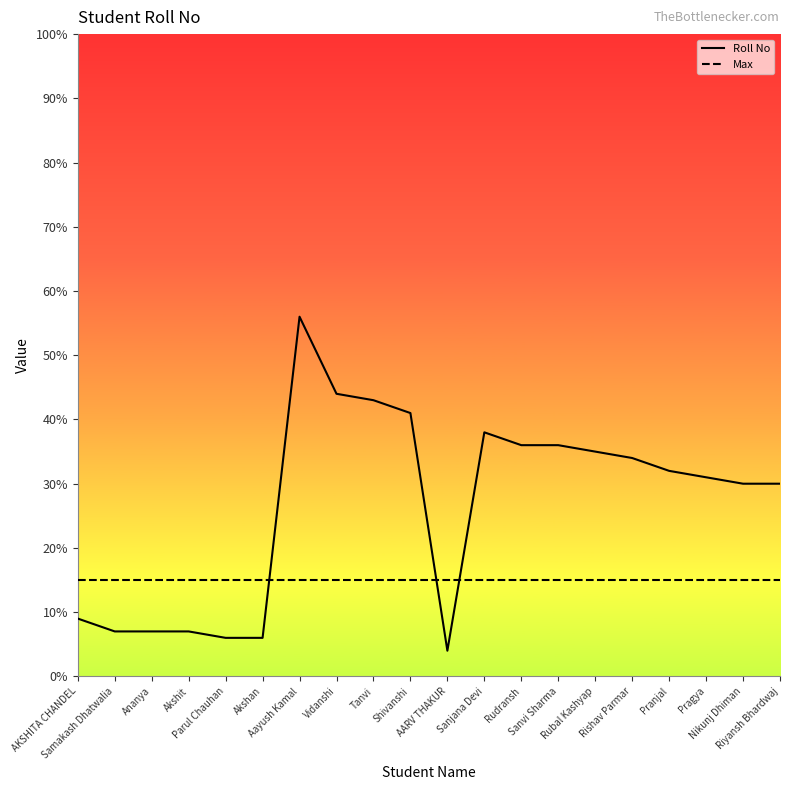

Which category has the highest value in the Roll No series?

Aayush Kamal